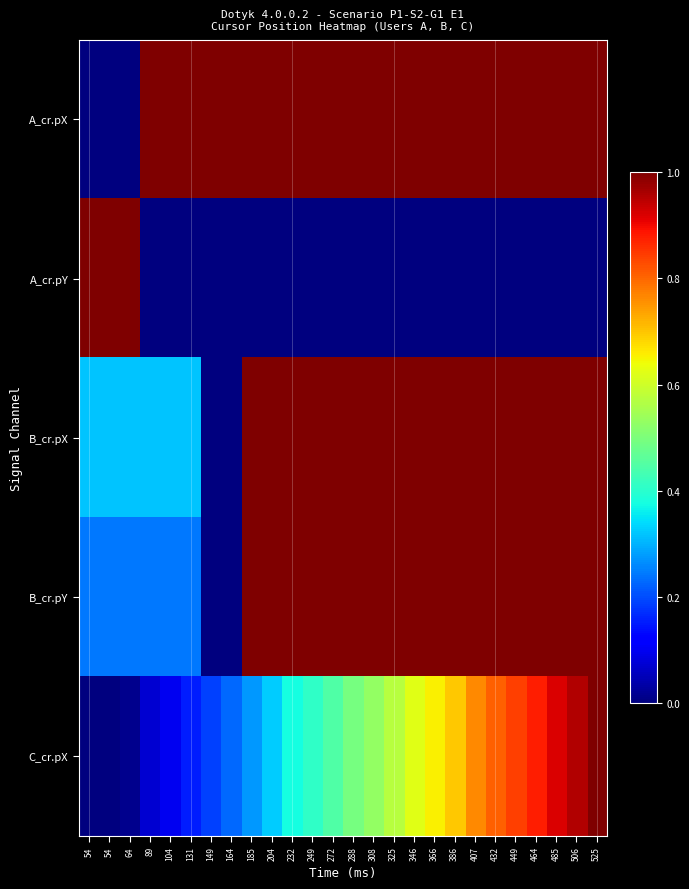

Reading right to left, list all the values displayed in this chart.

A_cr.pX: 525=1.0	506=1.0	485=1.0	464=1.0	449=1.0	432=1.0	407=1.0	386=1.0	366=1.0	346=1.0	325=1.0	308=1.0	288=1.0	272=1.0	249=1.0	232=1.0	204=1.0	185=1.0	164=1.0	149=1.0	131=1.0	104=1.0	89=1.0	64=0.0	54=0.0	54=0.0
A_cr.pY: 525=0.0	506=0.0	485=0.0	464=0.0	449=0.0	432=0.0	407=0.0	386=0.0	366=0.0	346=0.0	325=0.0	308=0.0	288=0.0	272=0.0	249=0.0	232=0.0	204=0.0	185=0.0	164=0.0	149=0.0	131=0.0	104=0.0	89=0.0	64=1.0	54=1.0	54=1.0
B_cr.pX: 525=1.0	506=1.0	485=1.0	464=1.0	449=1.0	432=1.0	407=1.0	386=1.0	366=1.0	346=1.0	325=1.0	308=1.0	288=1.0	272=1.0	249=1.0	232=1.0	204=1.0	185=1.0	164=0.0	149=0.0	131=0.3	104=0.3	89=0.3	64=0.3	54=0.3	54=0.3
B_cr.pY: 525=1.0	506=1.0	485=1.0	464=1.0	449=1.0	432=1.0	407=1.0	386=1.0	366=1.0	346=1.0	325=1.0	308=1.0	288=1.0	272=1.0	249=1.0	232=1.0	204=1.0	185=1.0	164=0.0	149=0.0	131=0.2	104=0.2	89=0.2	64=0.2	54=0.2	54=0.2
C_cr.pX: 525=1.0	506=1.0	485=0.9	464=0.9	449=0.8	432=0.8	407=0.8	386=0.7	366=0.7	346=0.6	325=0.6	308=0.5	288=0.5	272=0.4	249=0.4	232=0.4	204=0.3	185=0.3	164=0.2	149=0.2	131=0.2	104=0.1	89=0.1	64=0.0	54=0.0	54=0.0